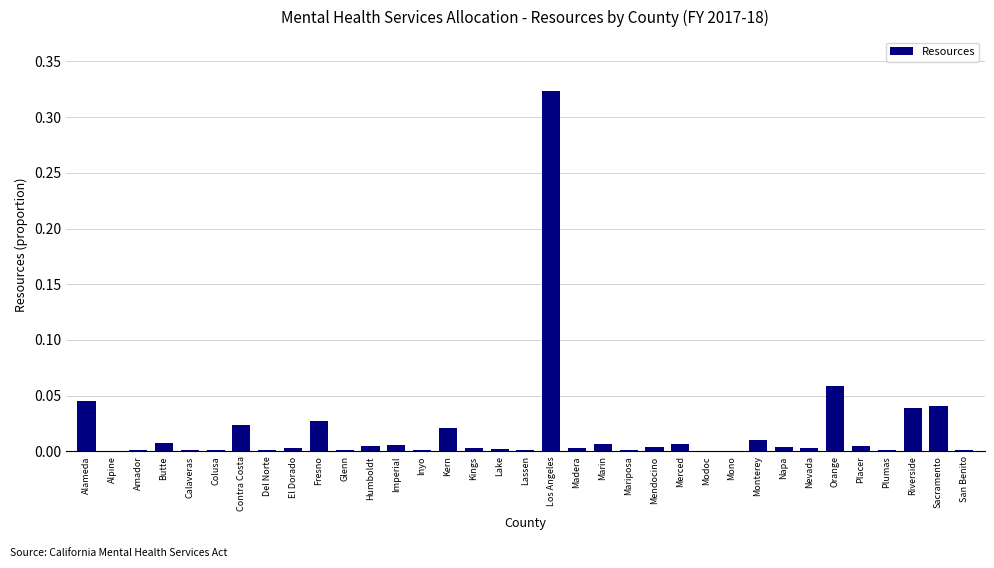

Between Mariposa and Contra Costa, which is larger?

Contra Costa